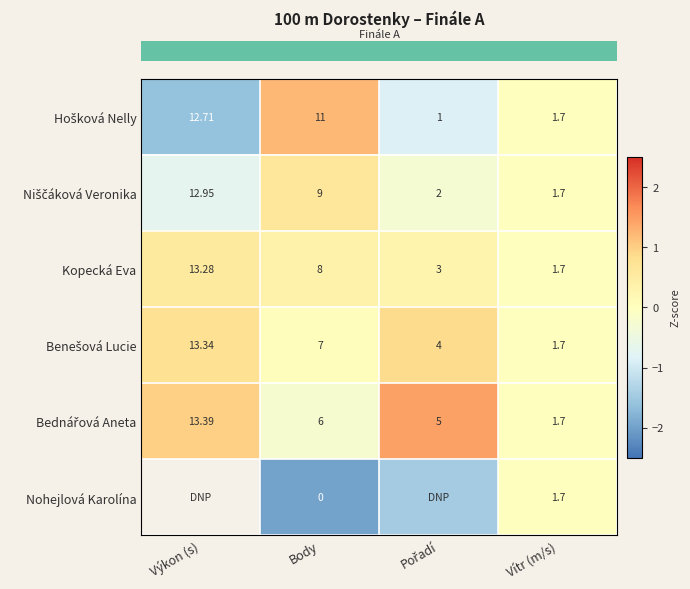

True or false: row_5 has a value of nan at Výkon (s).

False